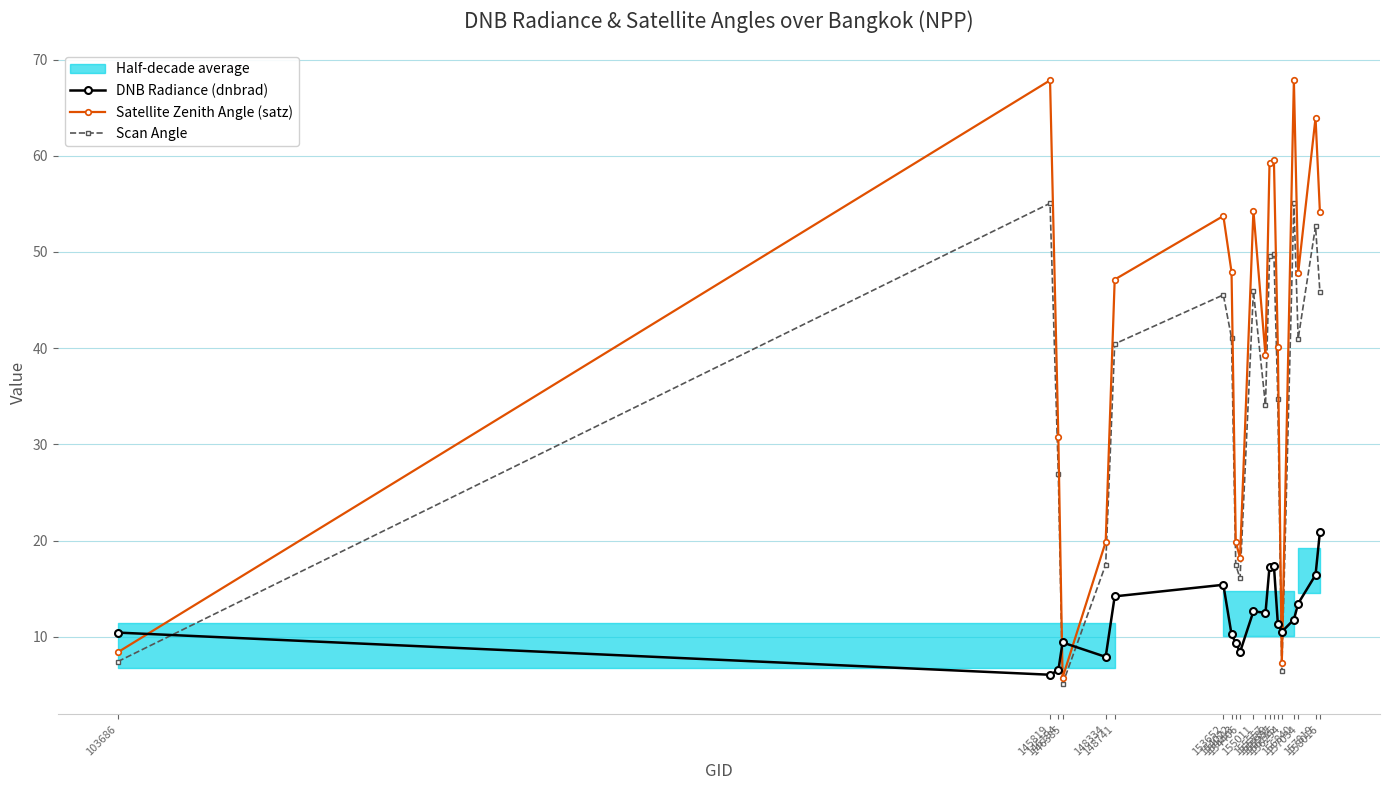

What is the lowest value of the Satellite Zenith Angle (satz) series?

5.7